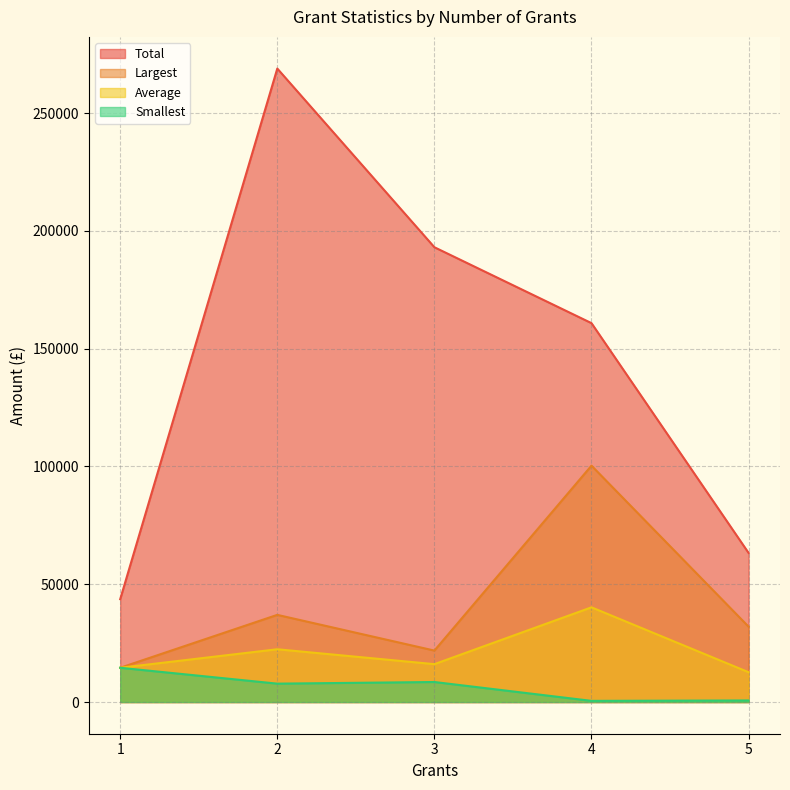

The value of Largest at 4 is 45219.2. True or false?

False